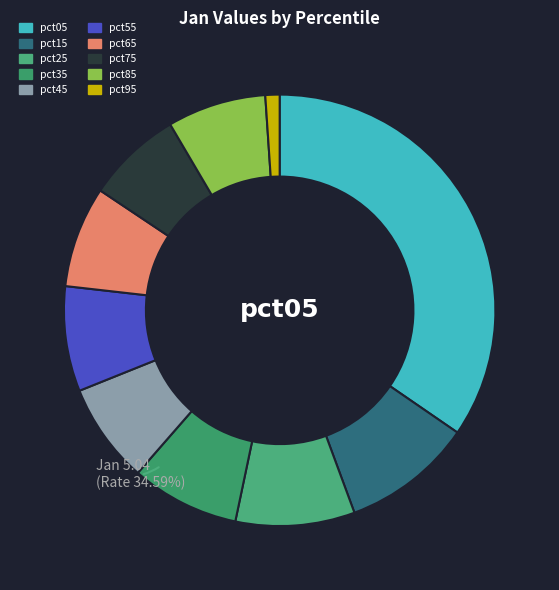

Which category has the biggest portion of the pie?

pct05